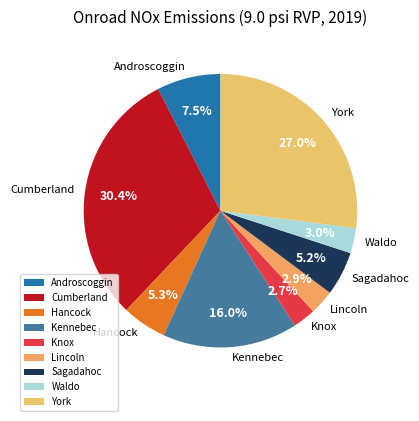

Count the number of slices in the pie.

9